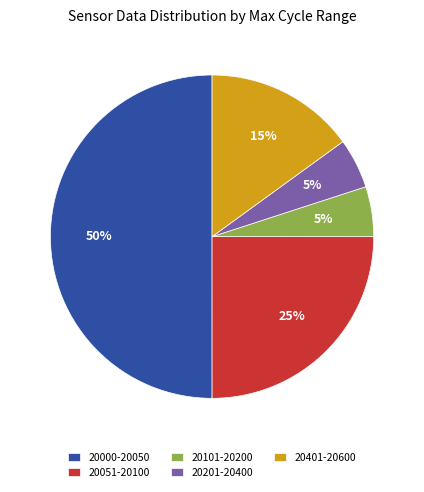

To the nearest percent, what percentage of the pie is 20051-20100?

25%